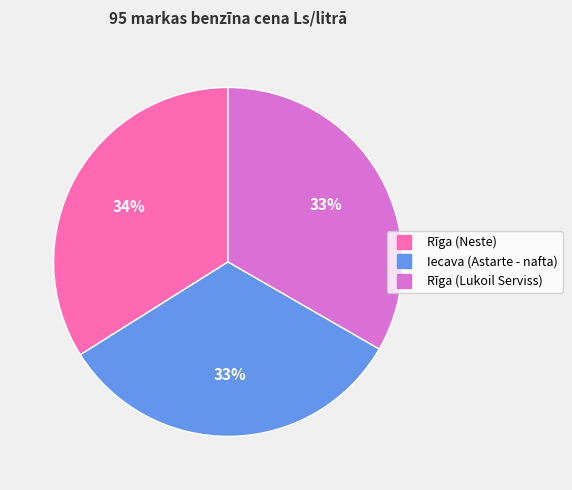

To the nearest percent, what percentage of the pie is Rīga (Lukoil Serviss)?

33%